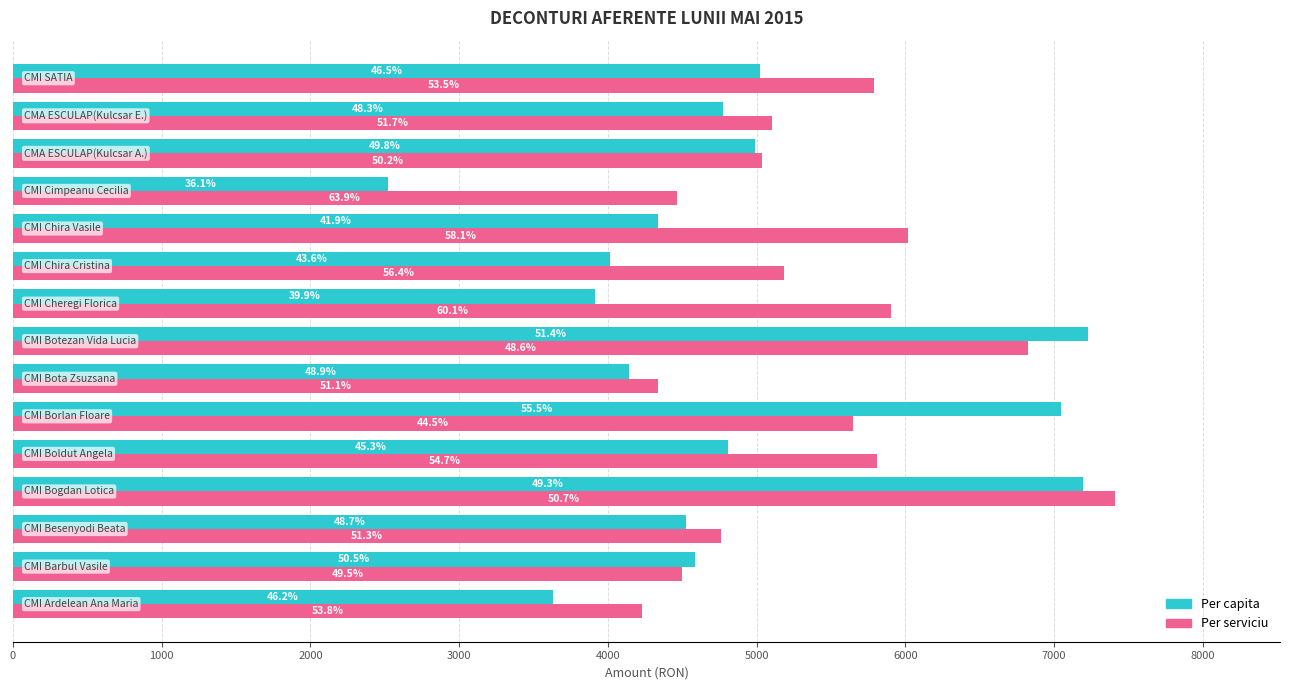

What are all the series names shown in the legend?

Per capita, Per serviciu